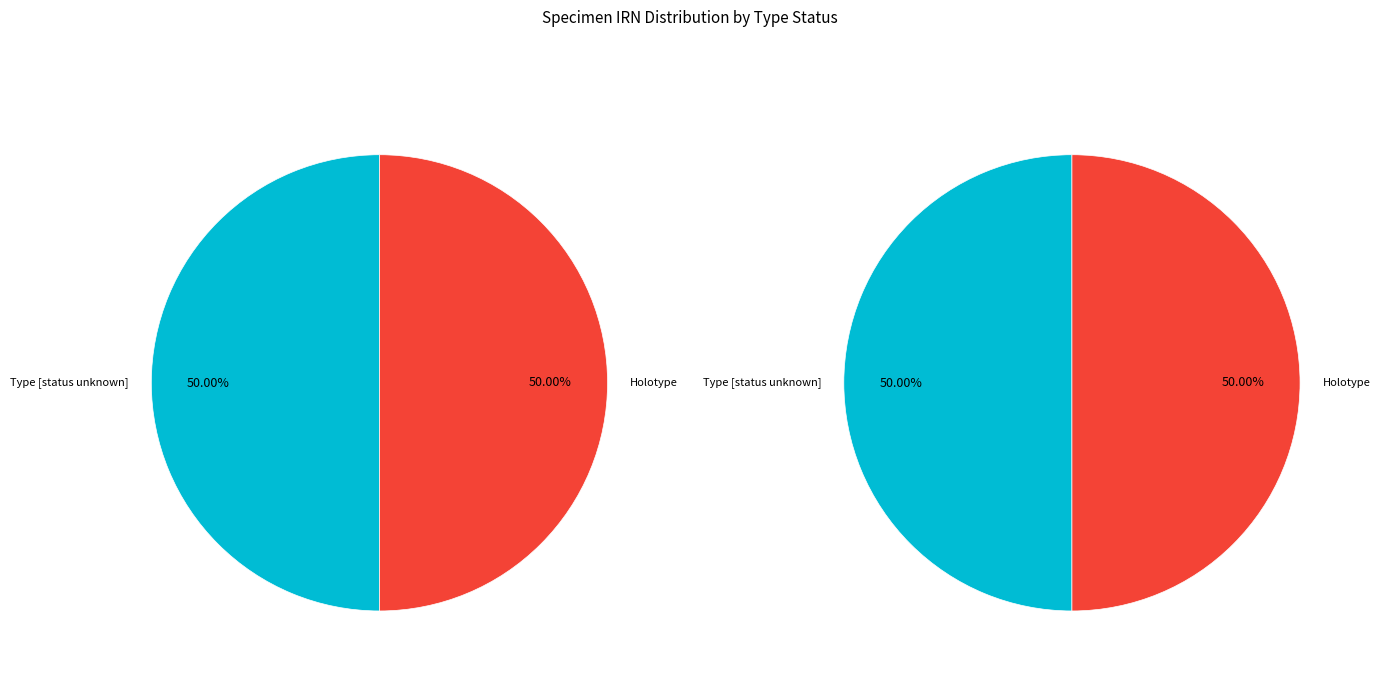

How many segments does this pie chart have?

2